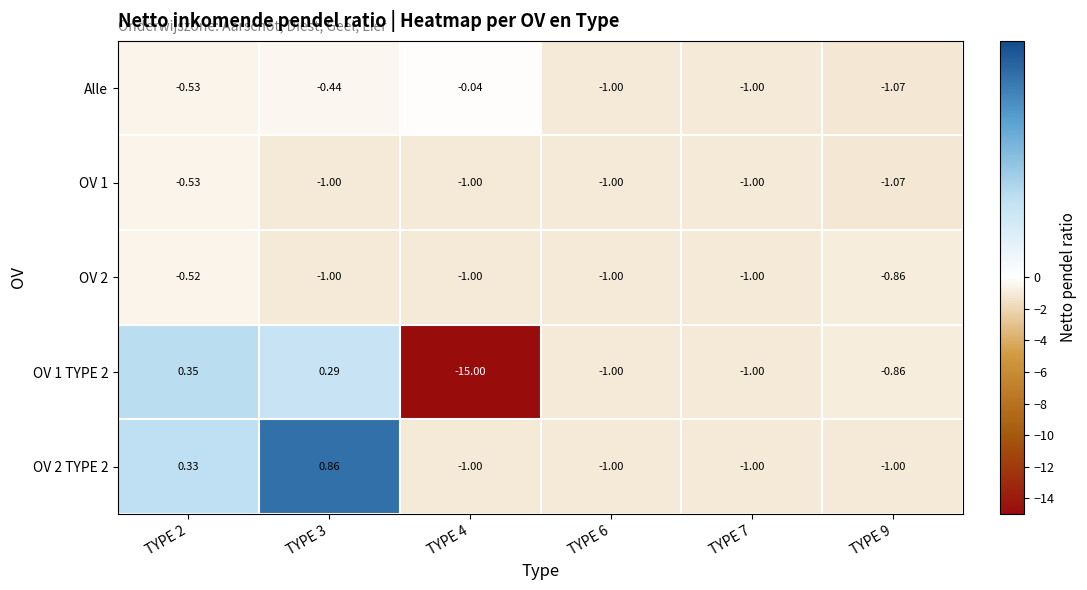

How many values in OV 1 TYPE 2 are below zero?

4